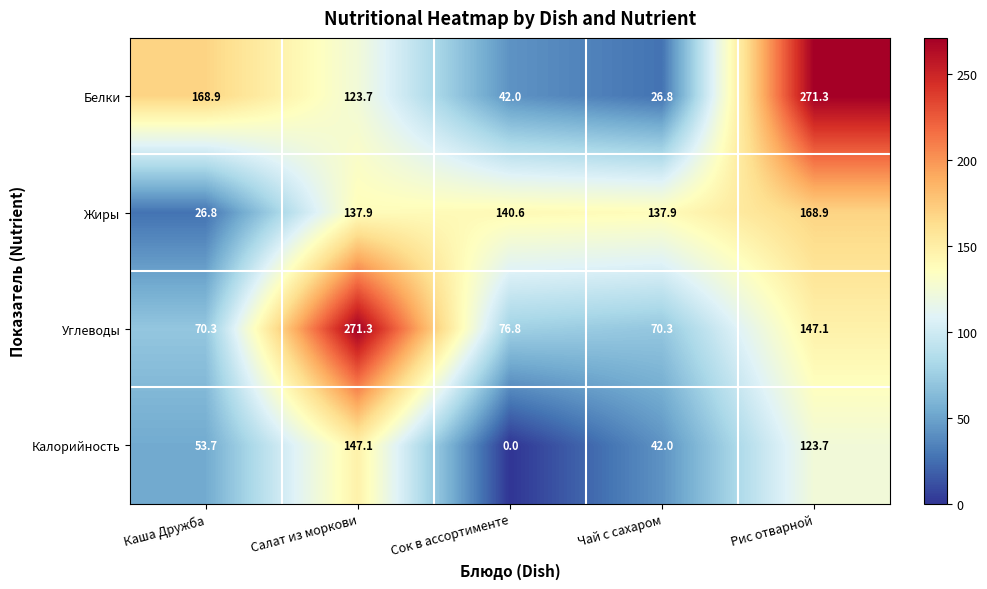

Which series has the widest spread of values?

Белки